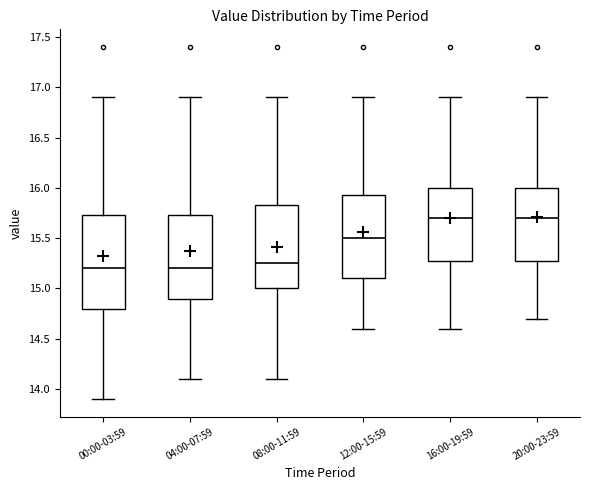

Where does the median line of the box for 00:00-03:59 sit on the y-axis? The values are not printed on the chart, so give them approximately, as read against the axis.

15.20